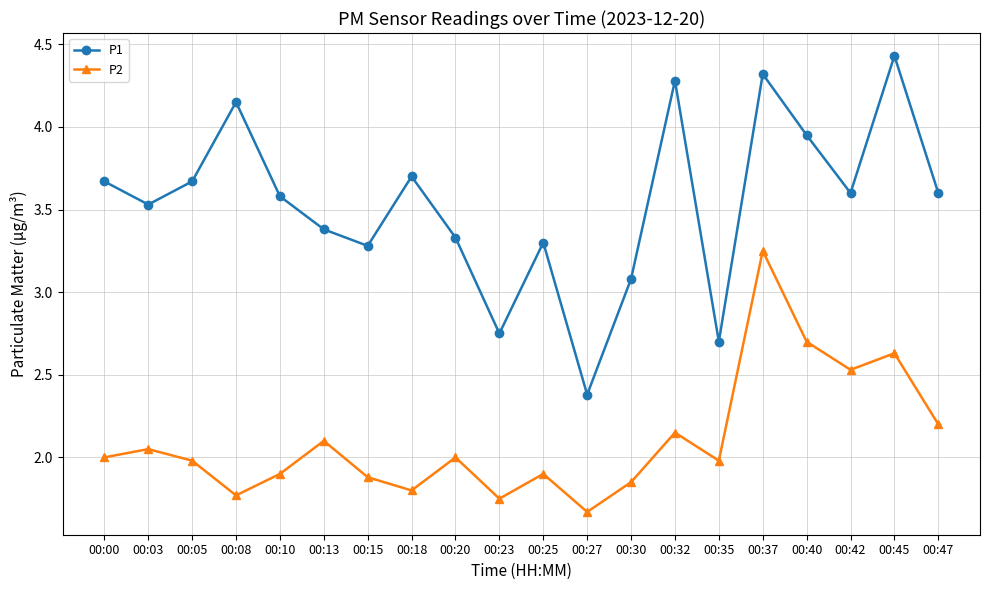

True or false: P1 has more than 1 points higher than both neighbors.

True